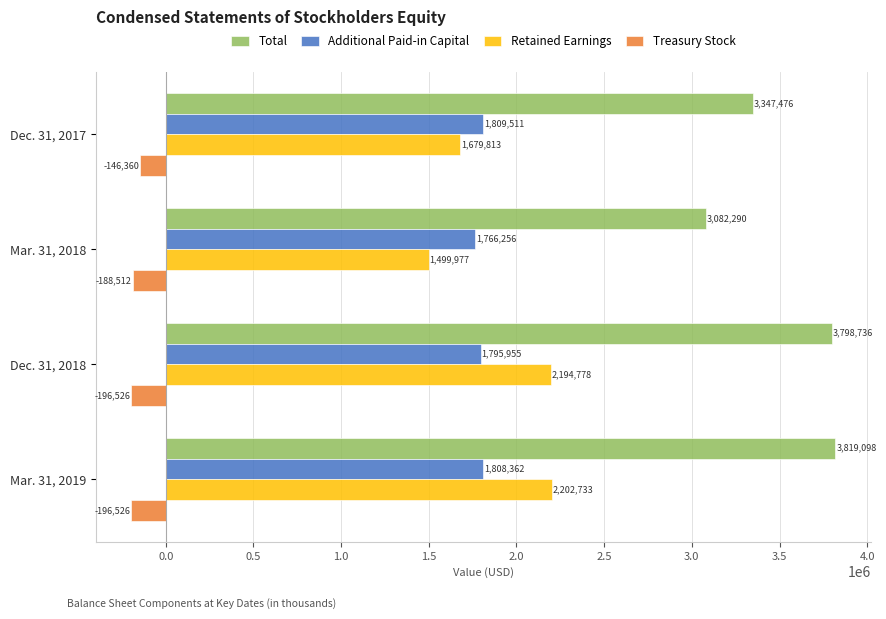

What is the difference between the second highest and minimum values in the Additional Paid-in Capital series?

42106